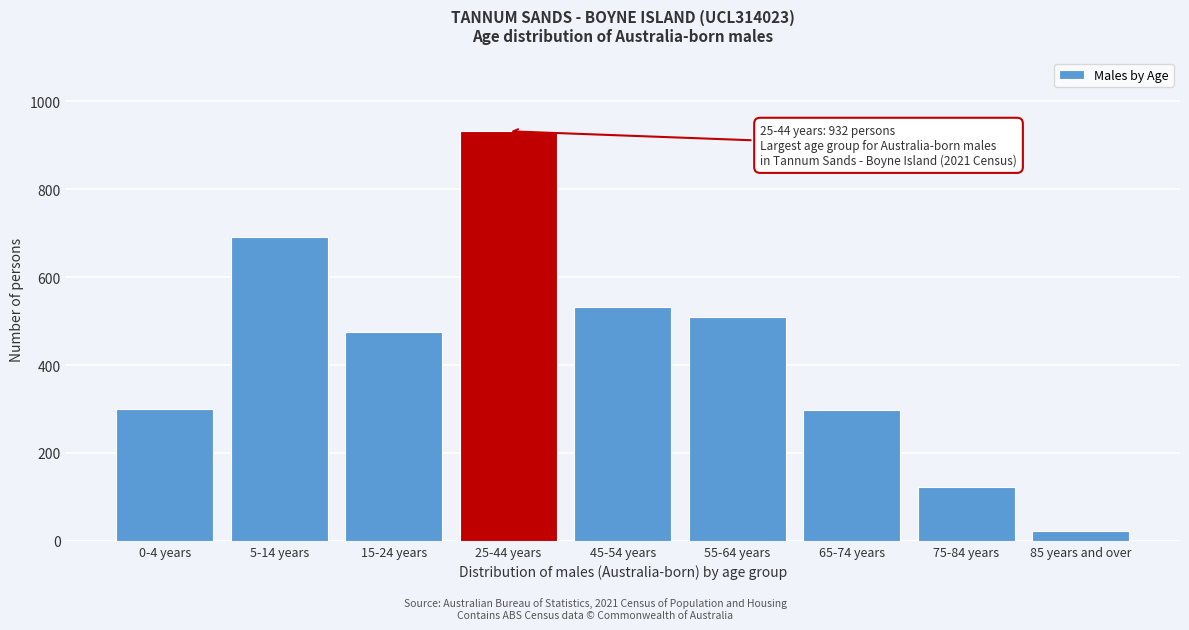

What is the average value?

432